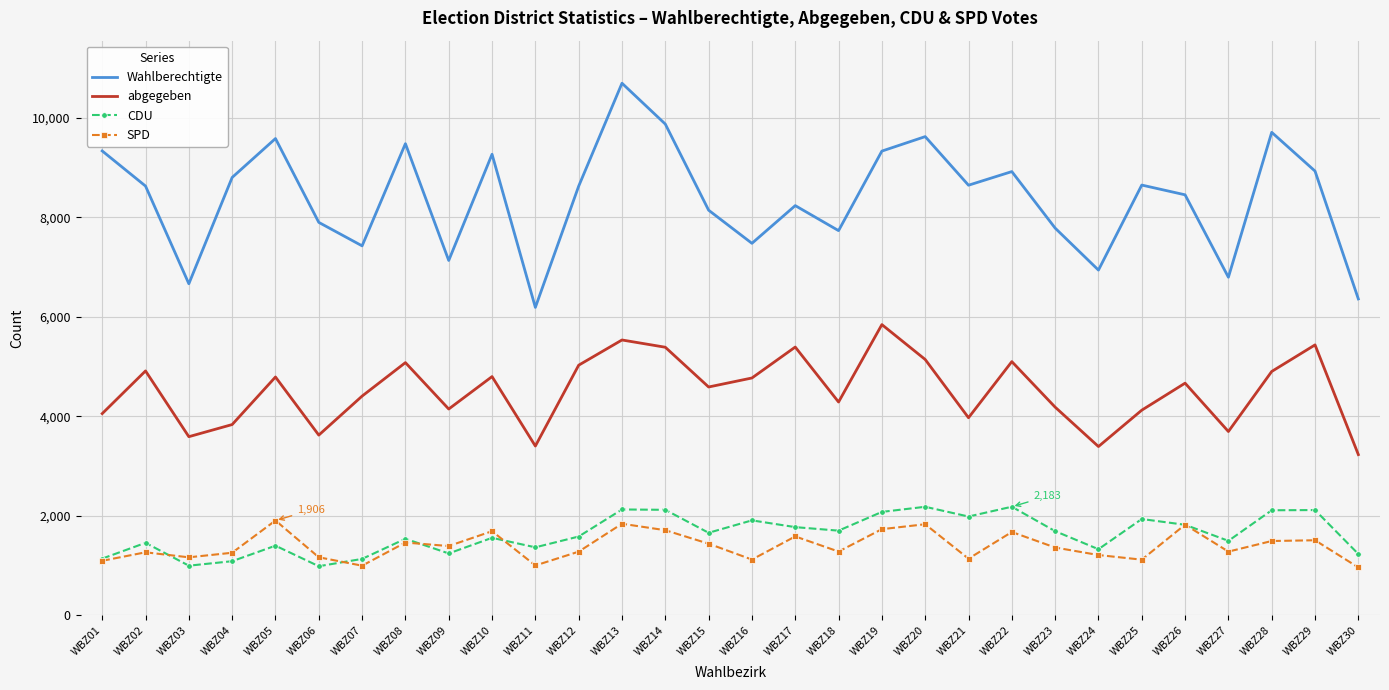

True or false: CDU and Wahlberechtigte cross at least once.

False